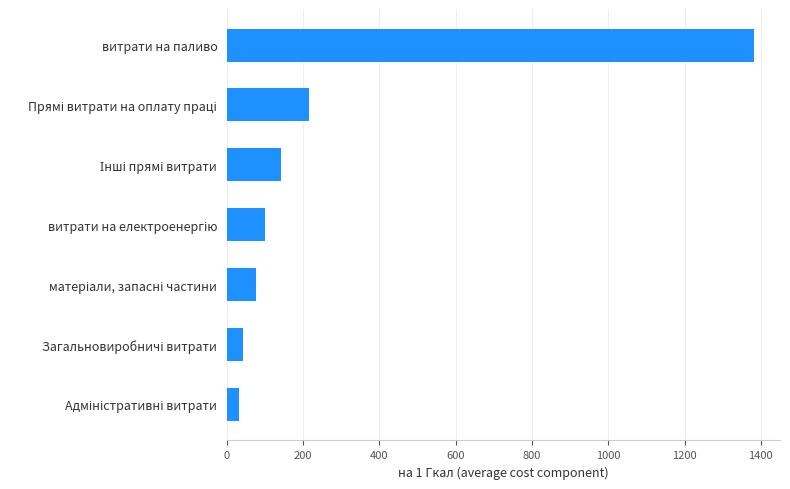

Reading bottom to top, list all the values displayed in this chart.

32.7	41.1	76.6	98.8	142.0	216.4	1381.4